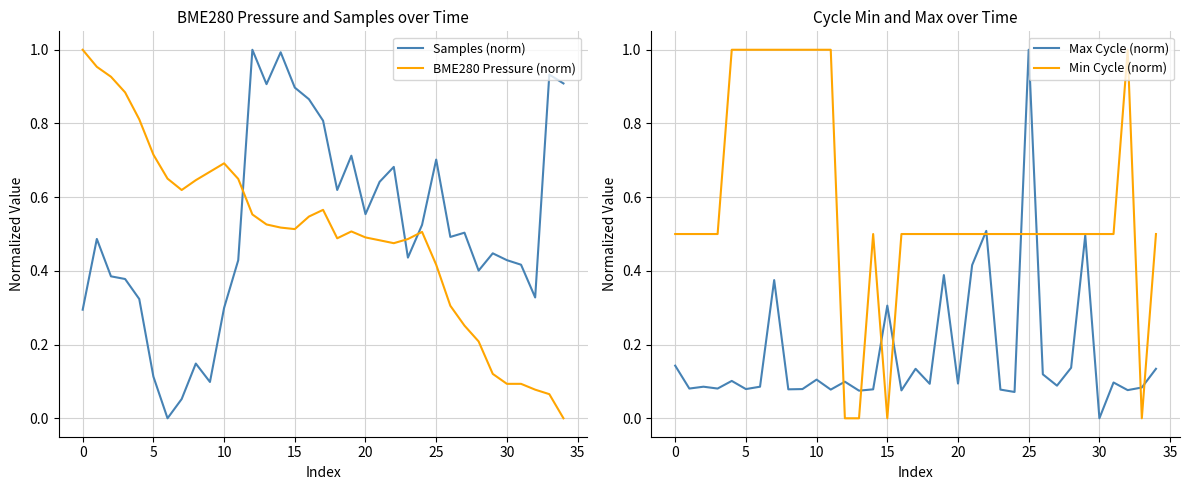

What is the label of the 20th point from the right?

15